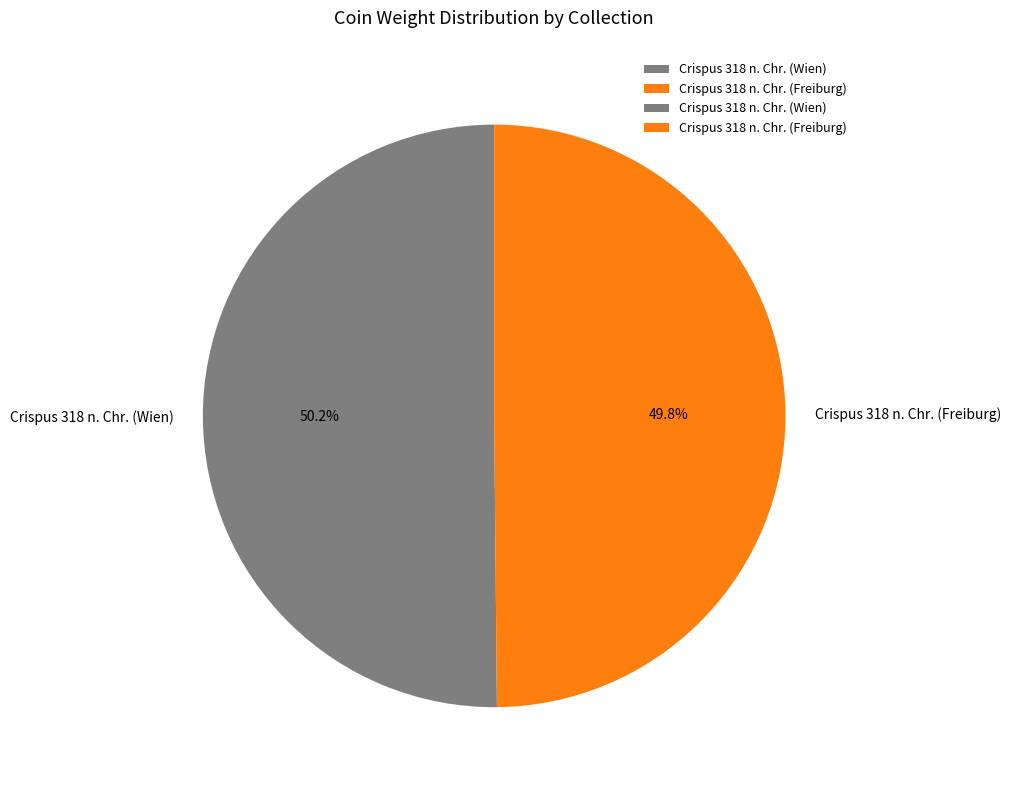

How many slices are in this pie chart?

2